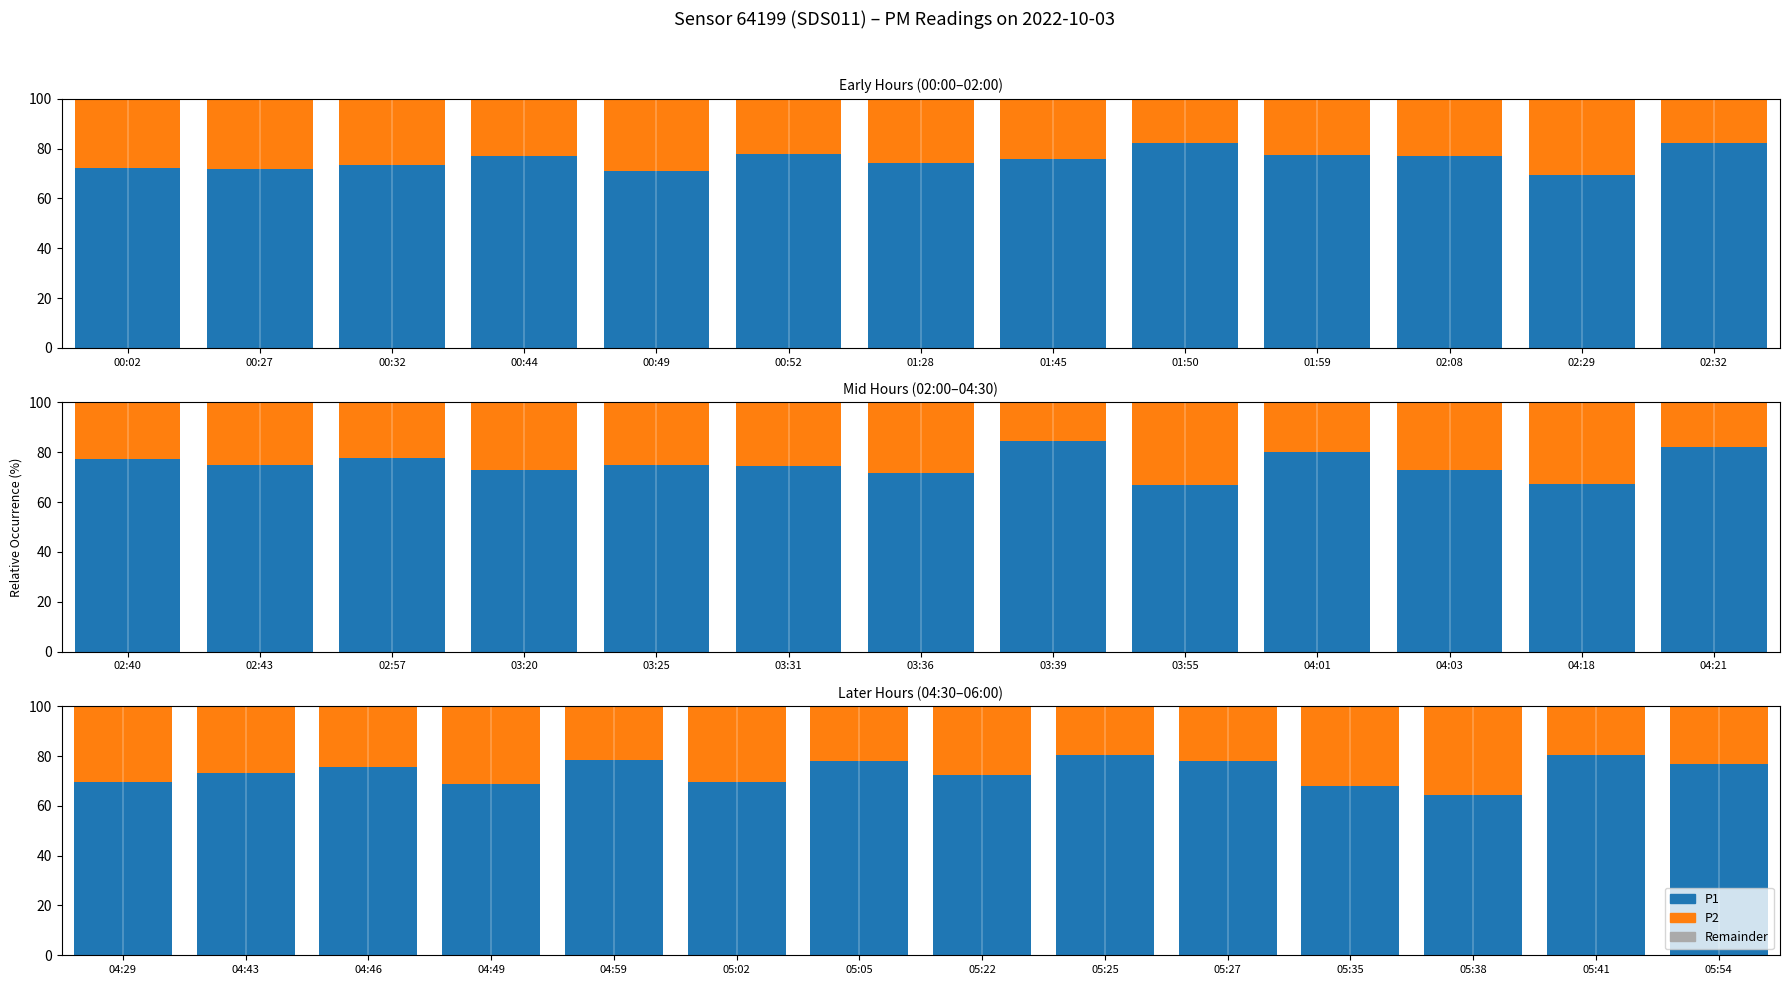

Which category has the lowest value in the Remainder series?

05:02